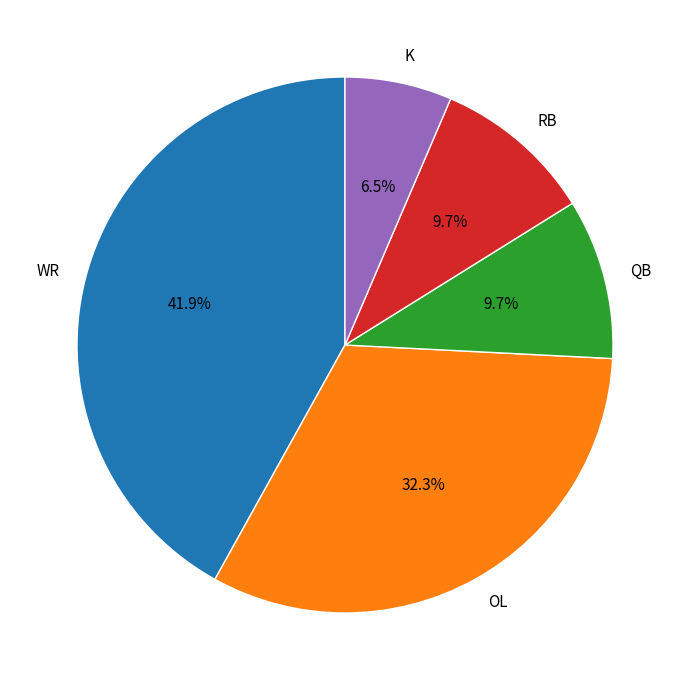

Which category has the biggest portion of the pie?

WR